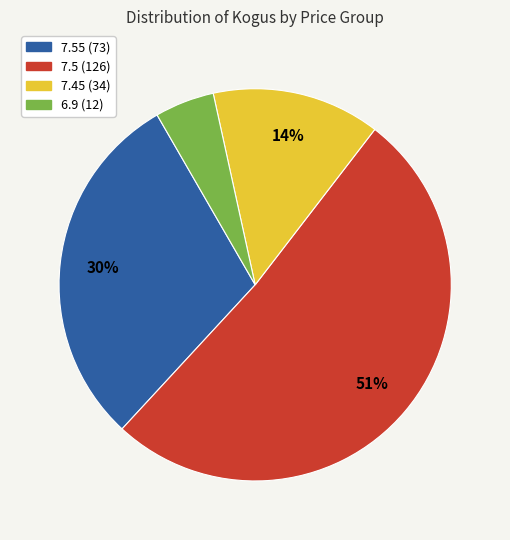

Rank the categories by value from lowest to highest.

6.9 (12), 7.45 (34), 7.55 (73), 7.5 (126)